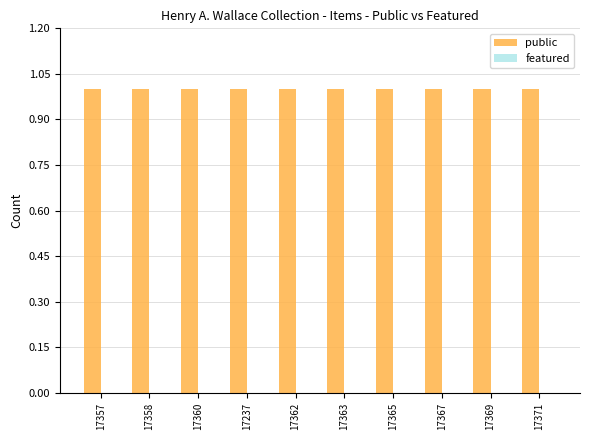

What is the sum of all public values?

10